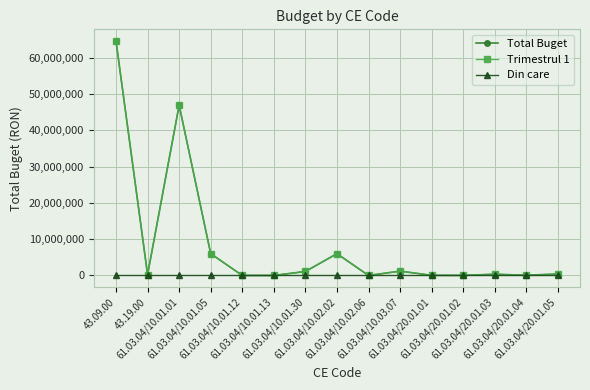

What position from the left is 61.03.04/10.01.30?

7